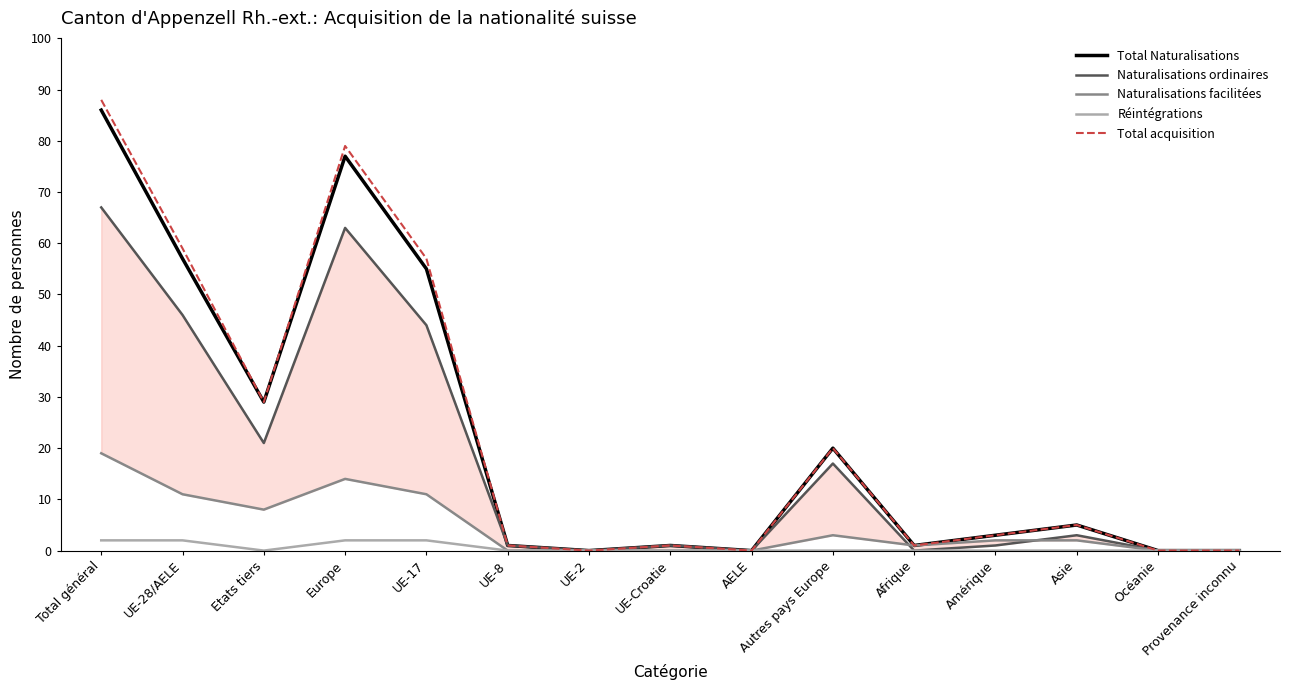

What is the difference between the highest and lowest values at Afrique?

1